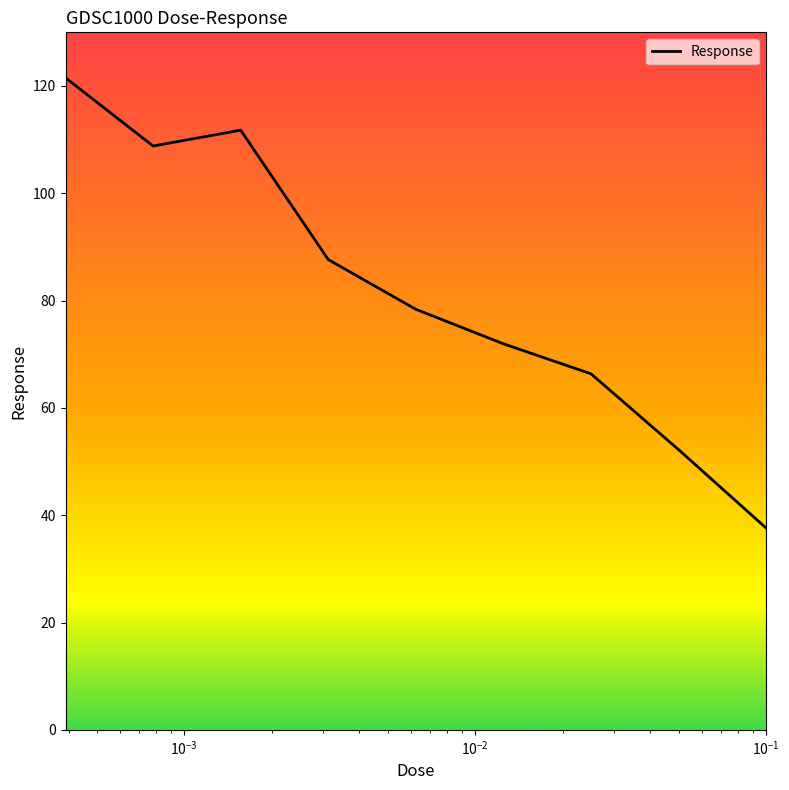

What is the greatest value displayed?

121.5